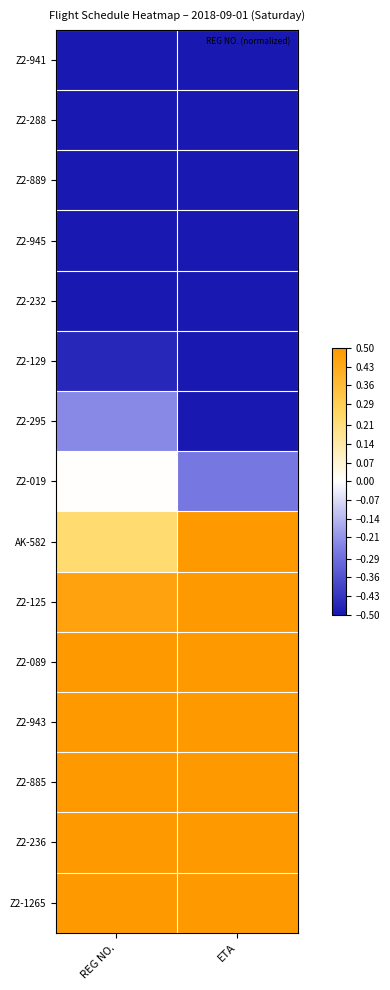

At which category is the sum across all series the highest?

REG NO.